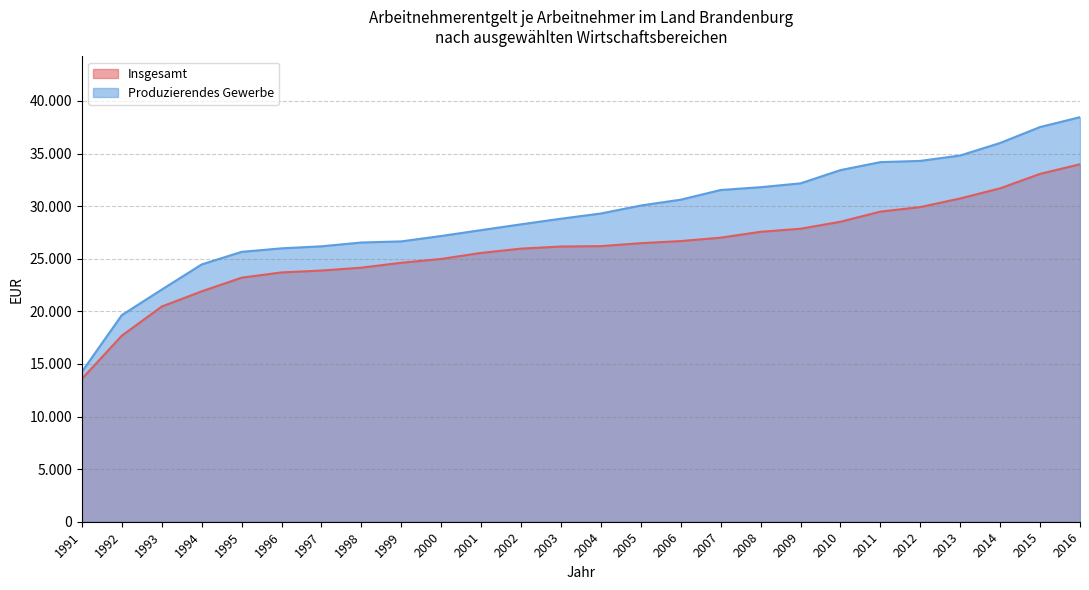

Between 2016 and 2008, which is larger?

2016